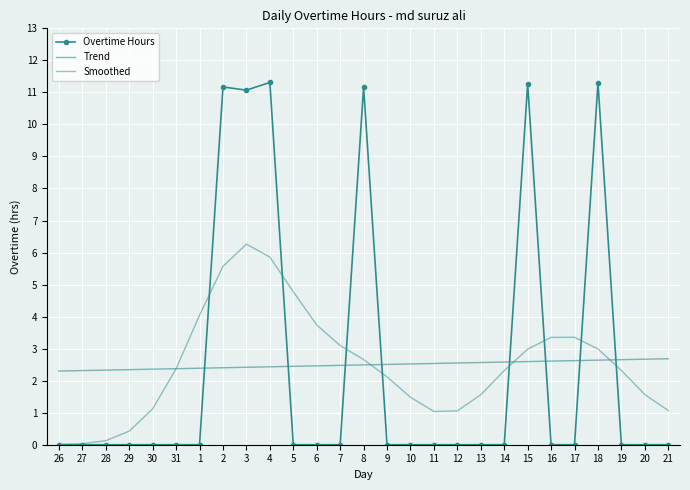

Which series has the largest range (max minus min)?

Overtime Hours